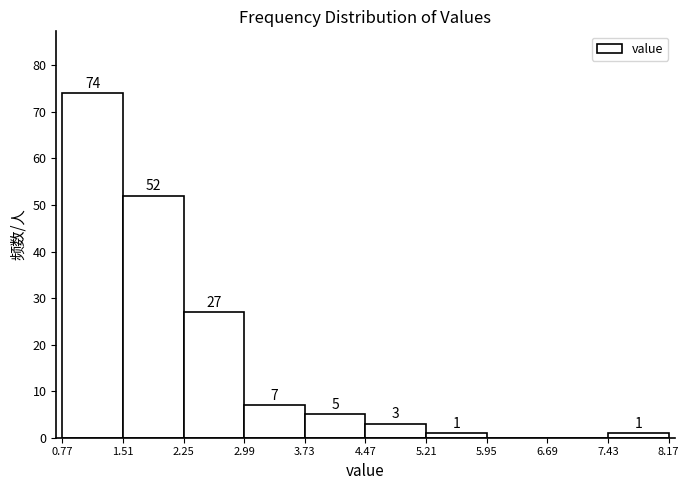

Which range on the x-axis has the tallest bar?

0.77 to 1.51